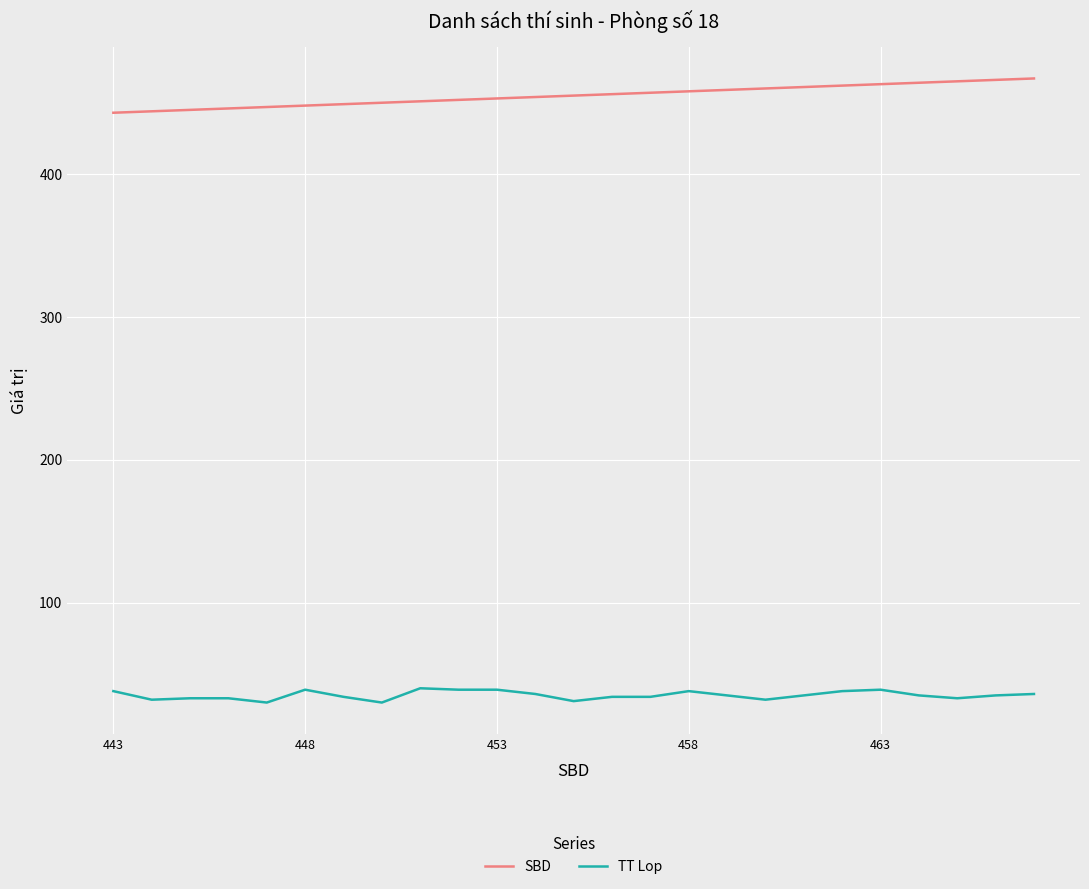

Rank the series by their average value, from lowest to highest.

TT Lop, SBD